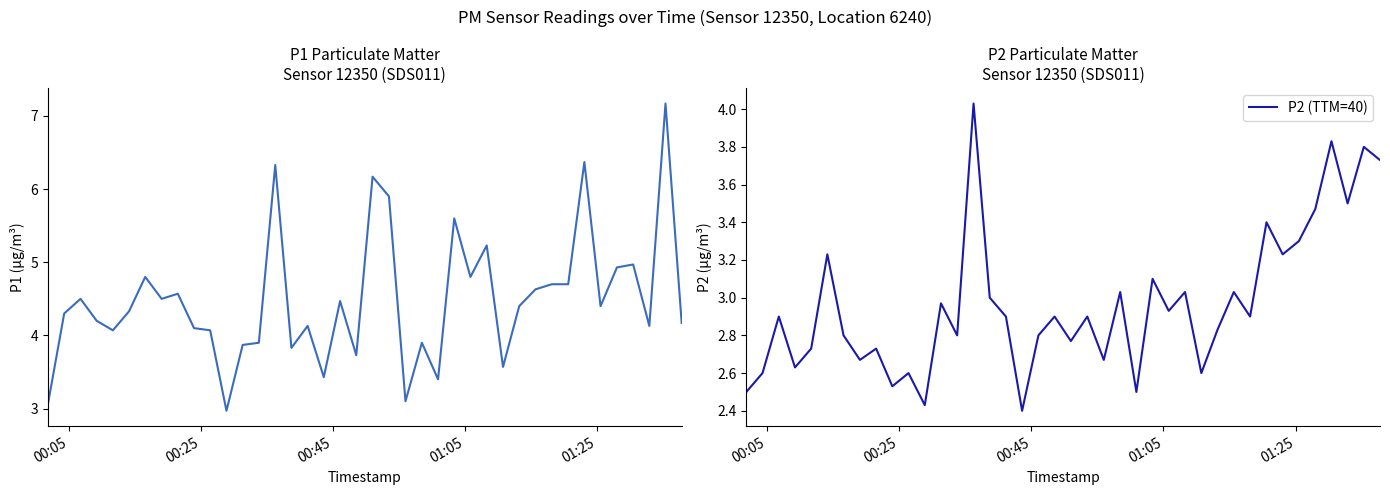

Does the chart display data point markers on the line(s)?

No